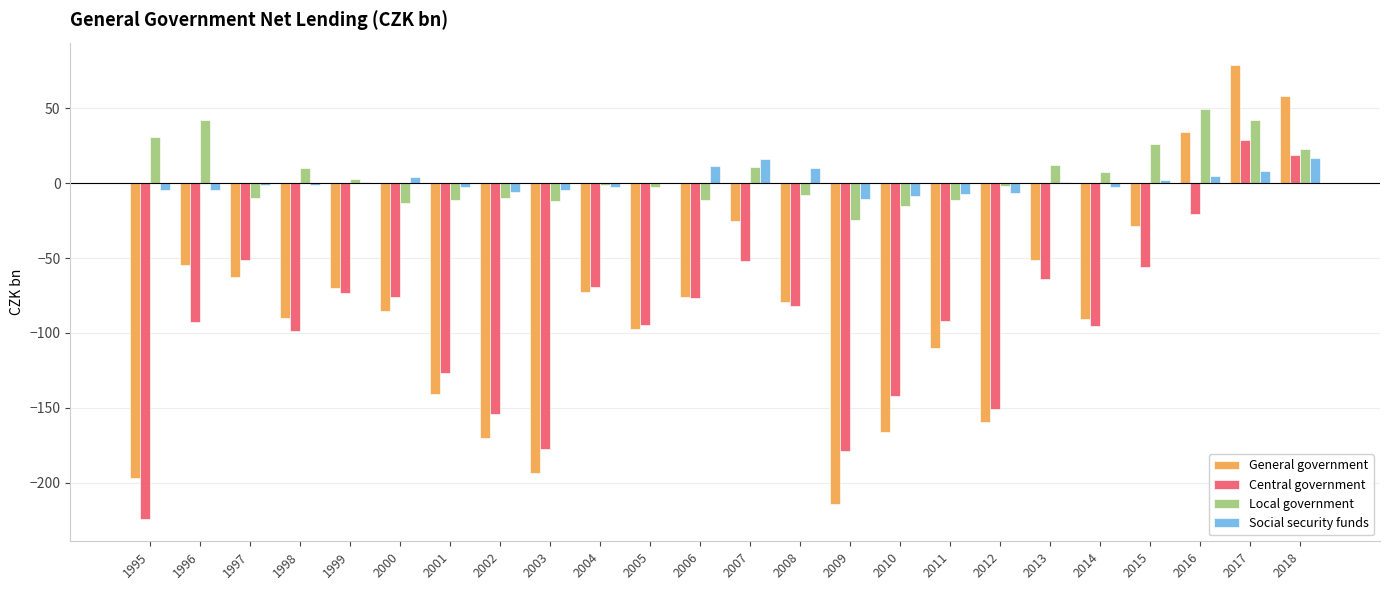

What are all the series names shown in the legend?

General government, Central government, Local government, Social security funds